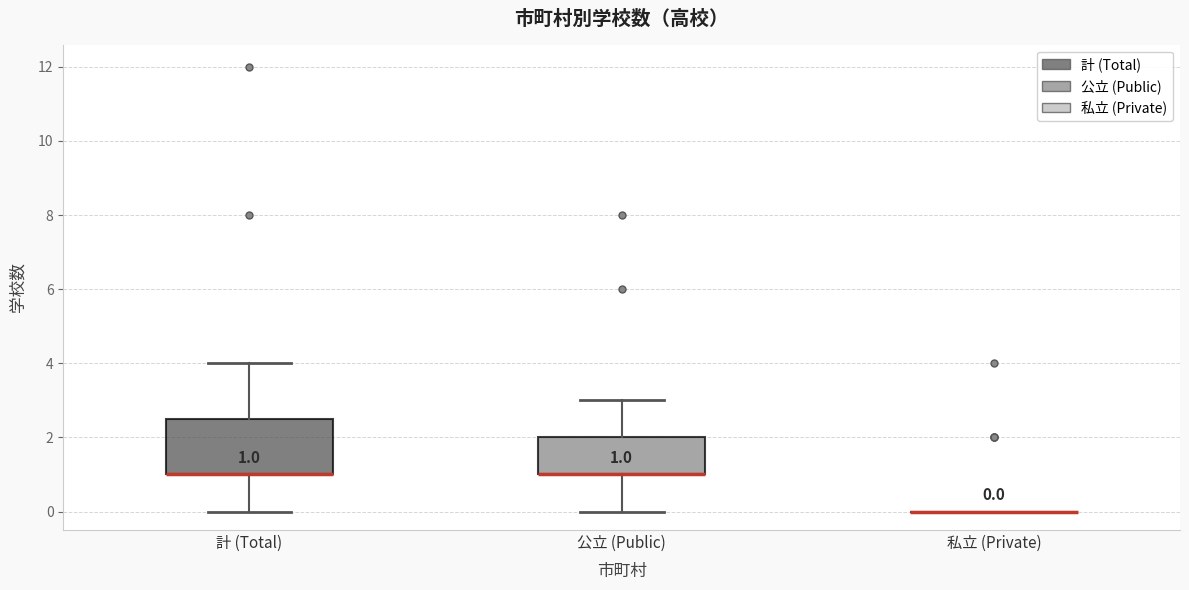

Which box is the tallest, from its lower edge to its upper edge?

計 (Total)